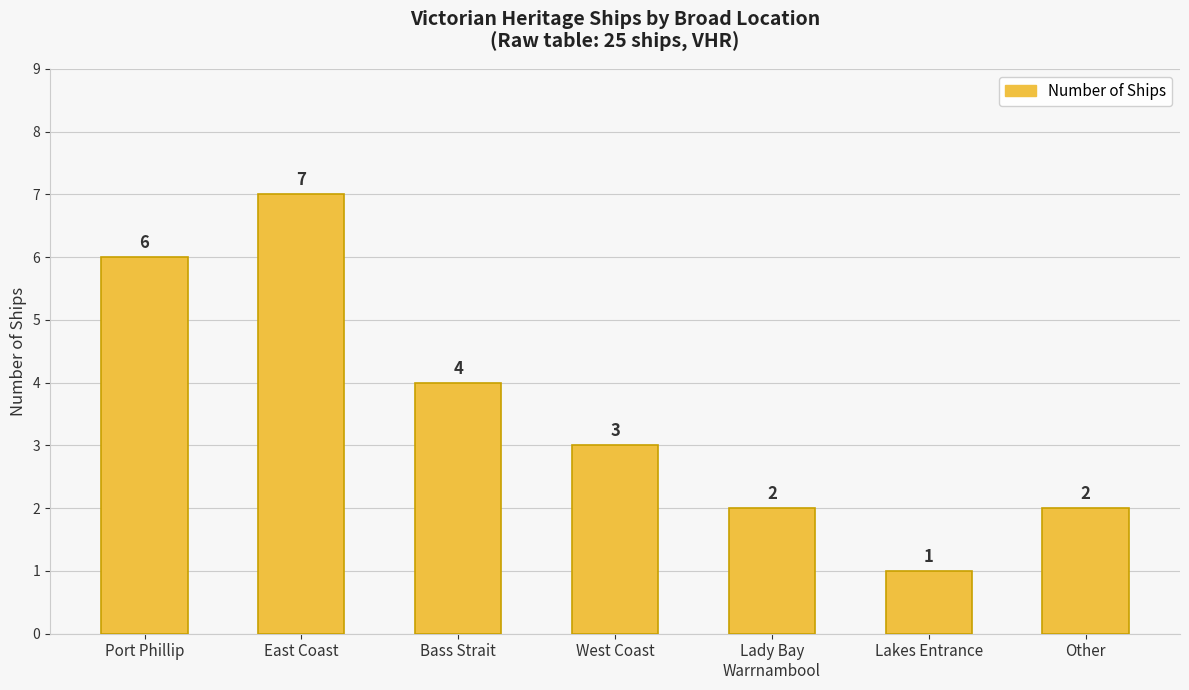

Approximately how many times larger is the value at Bass Strait compared to Lakes Entrance?

4.0